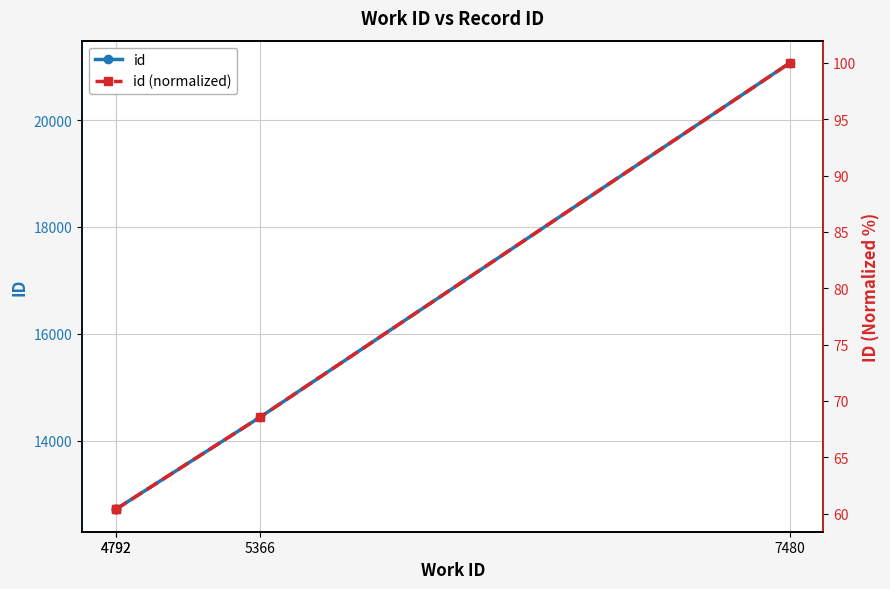

Is it true that id equals 8821.4 at 5366?

False